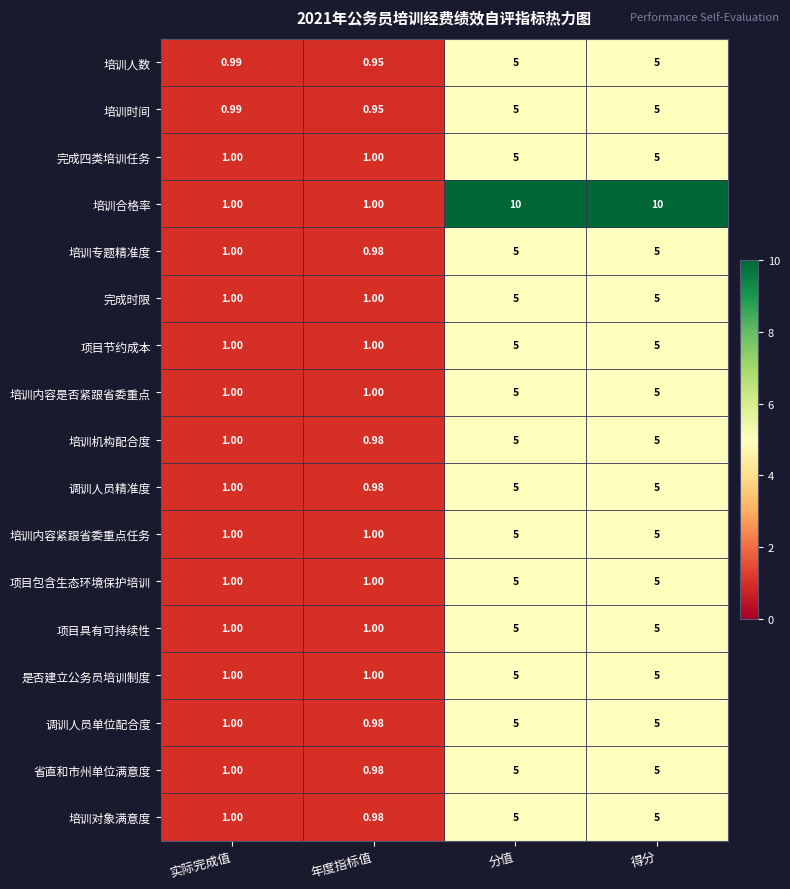

At which label is 培训人数 closest to 2?

实际完成值